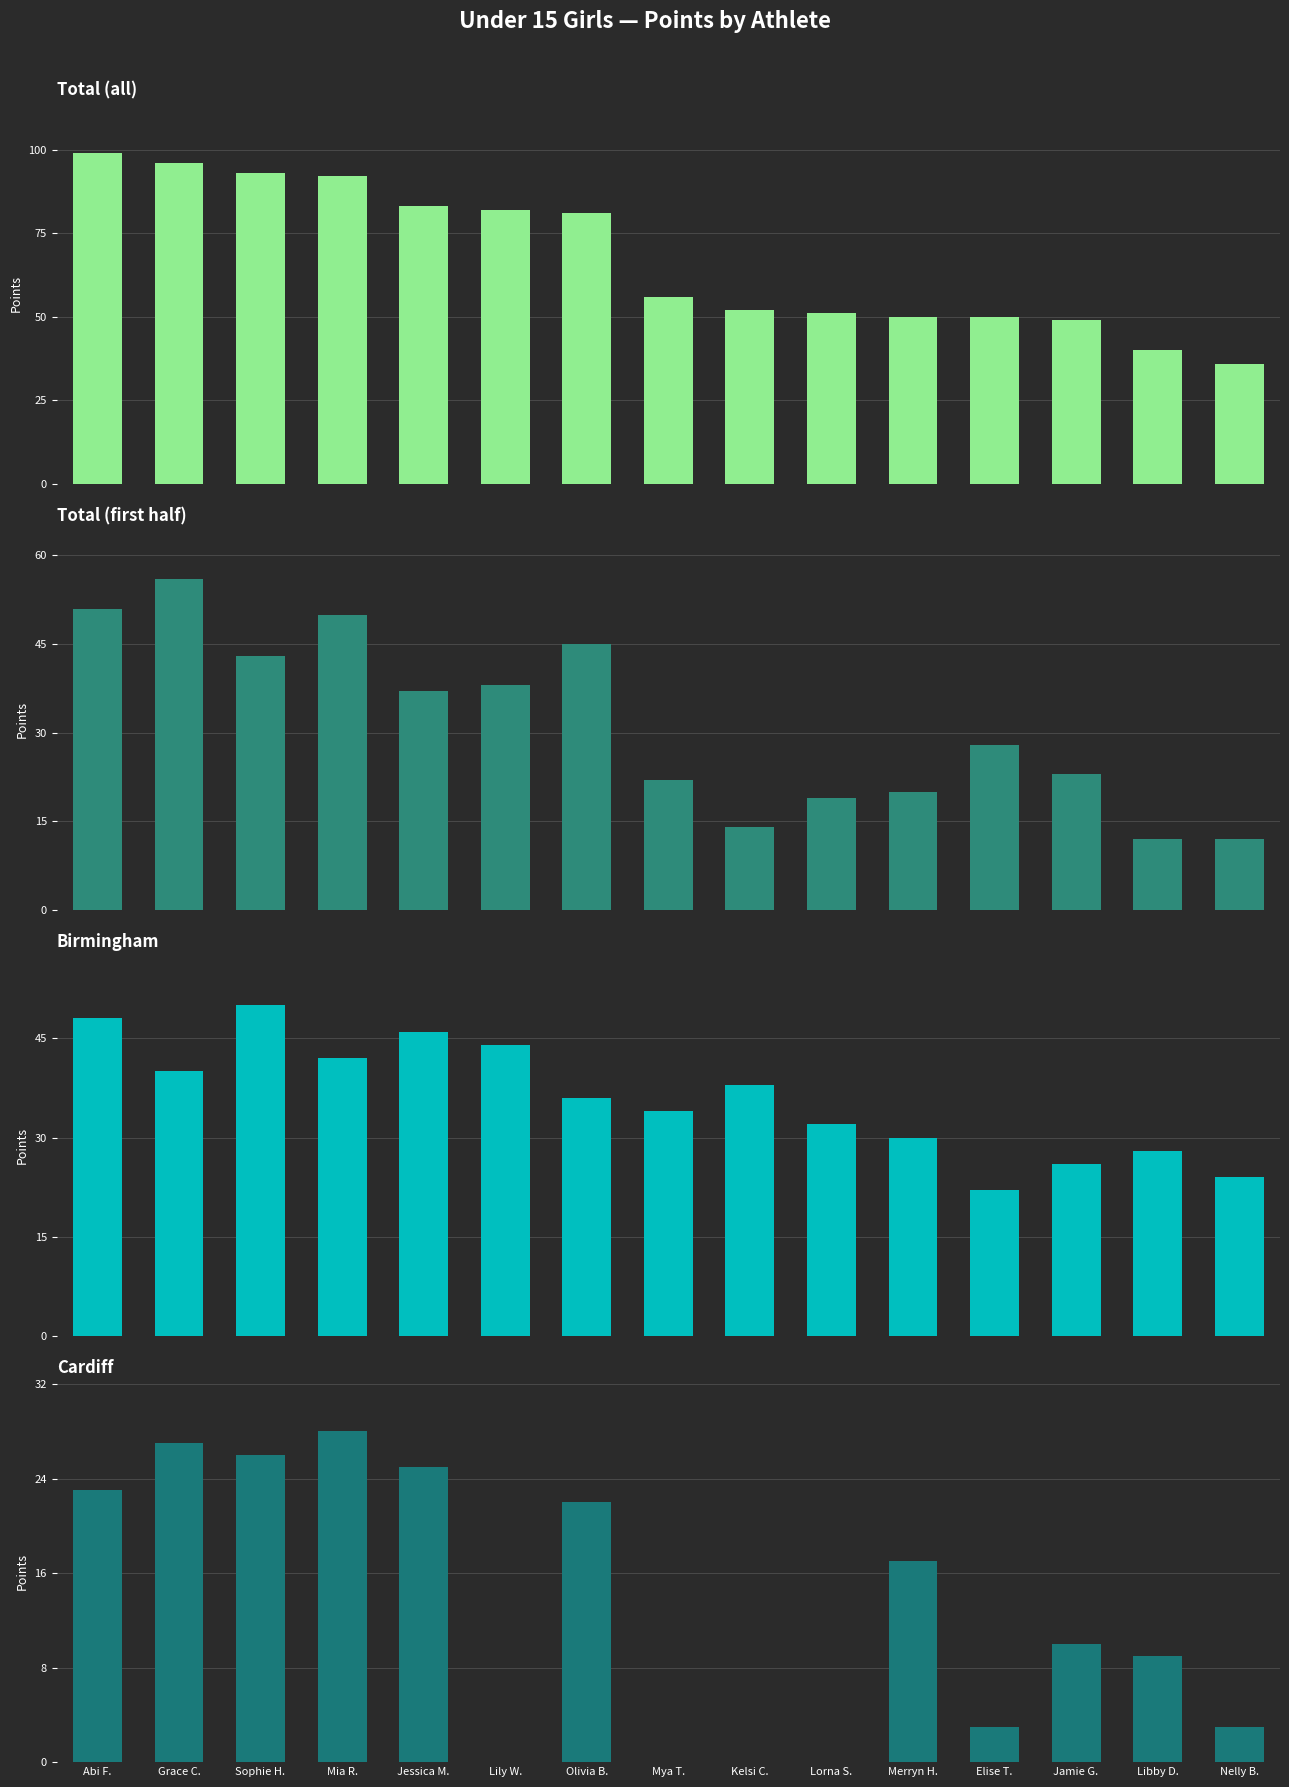

How many values in the Cardiff series are below 10?

7